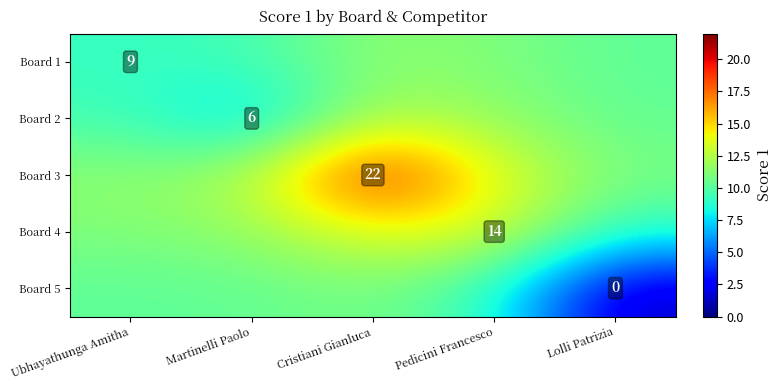

True or false: Board 2 has a value of 12.4 at Cristiani Gianluca.

True